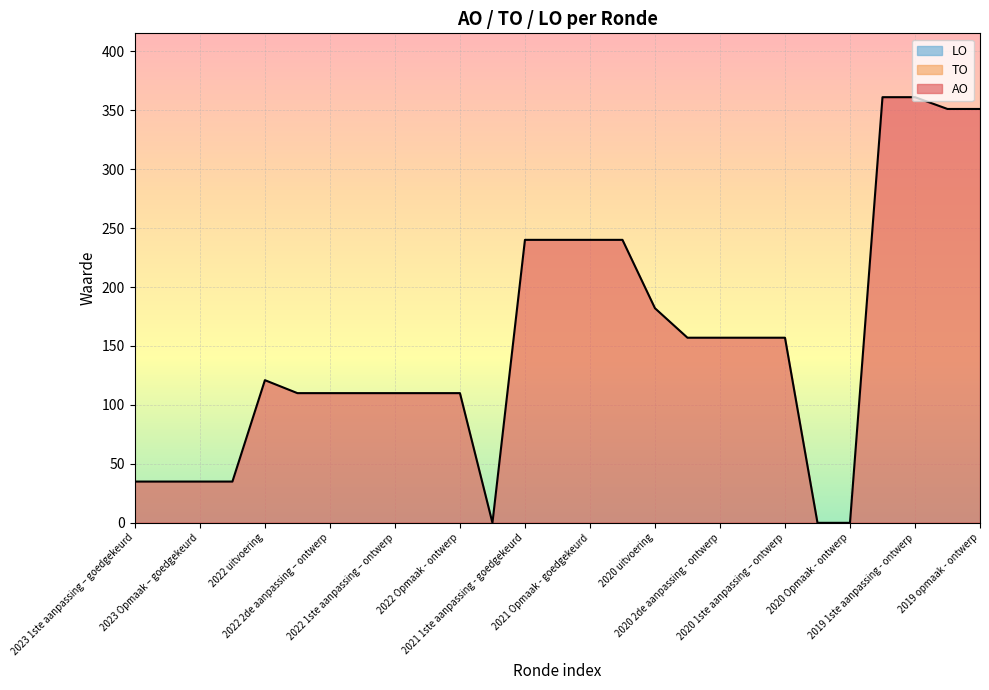

Which series has the largest range (max minus min)?

AO